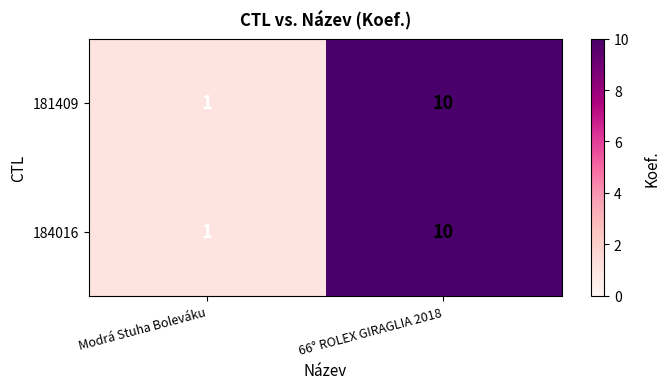

How many series are shown in this chart?

2